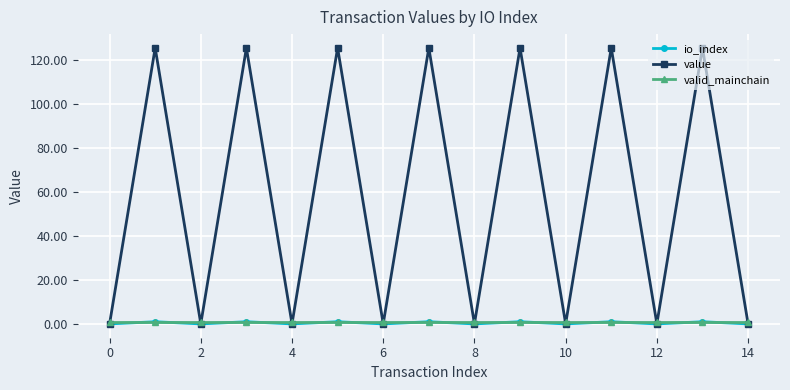

Which series has the widest spread of values?

value